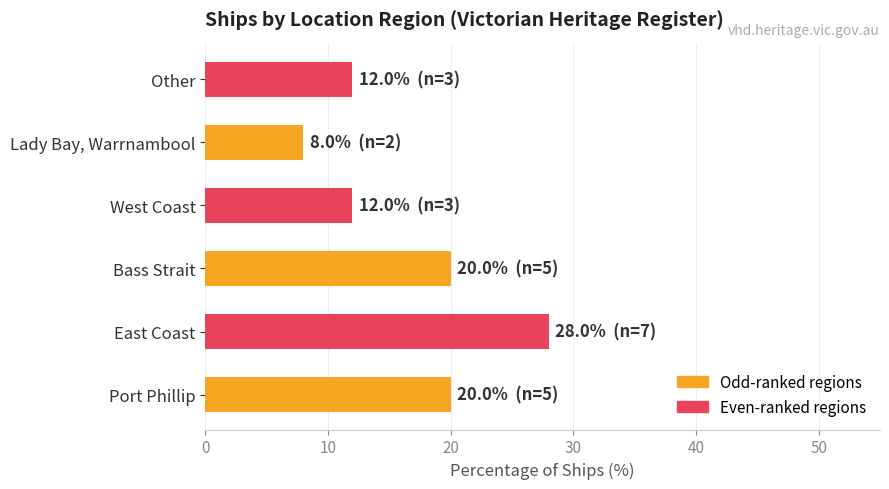

Between East Coast and Port Phillip, which is larger?

East Coast